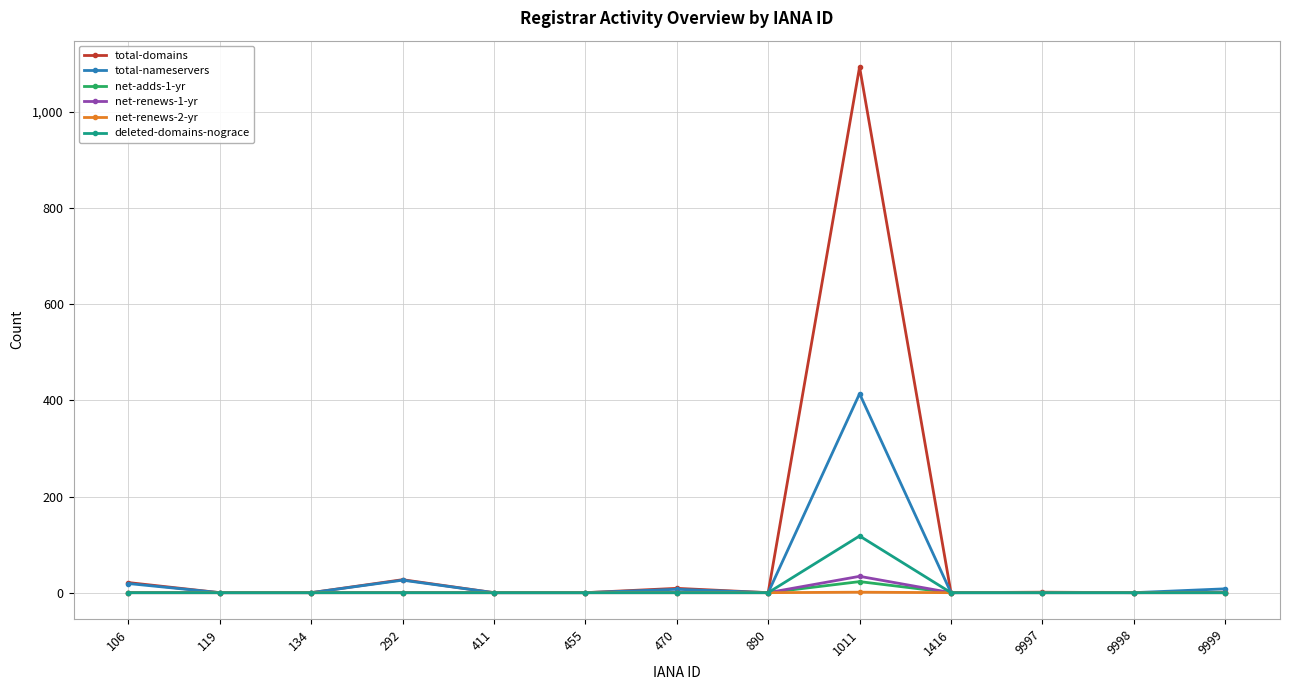

Which category has the highest value in the deleted-domains-nograce series?

1011